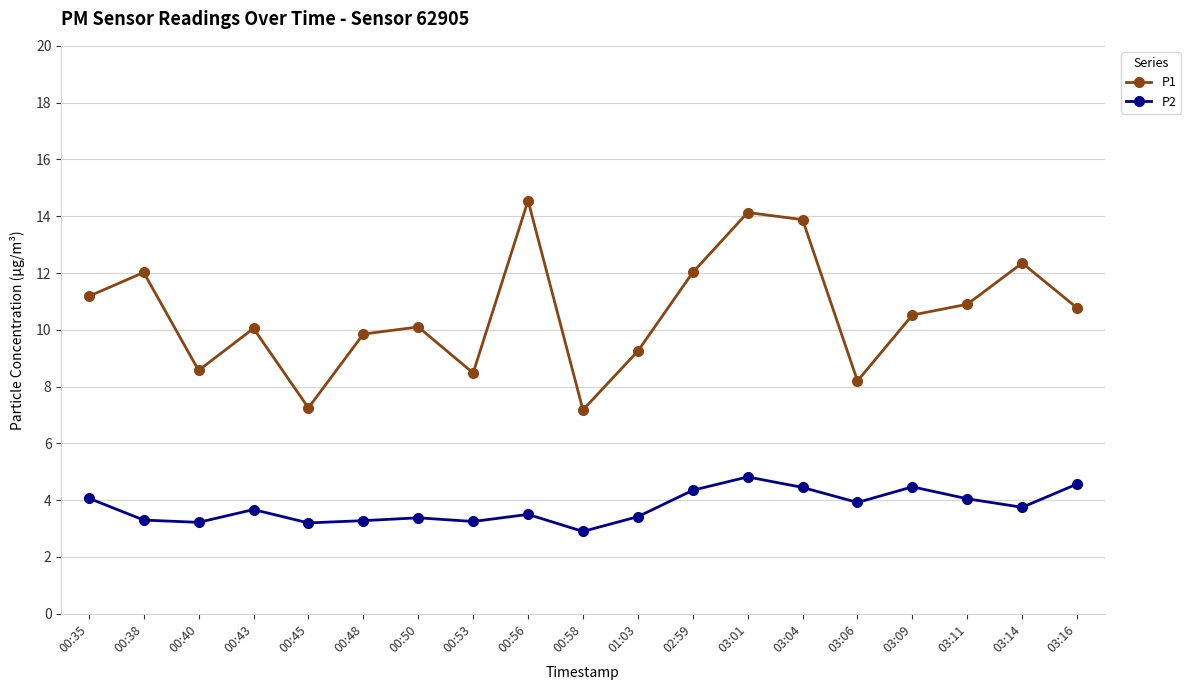

What is the label of the 2nd point from the left?

00:38